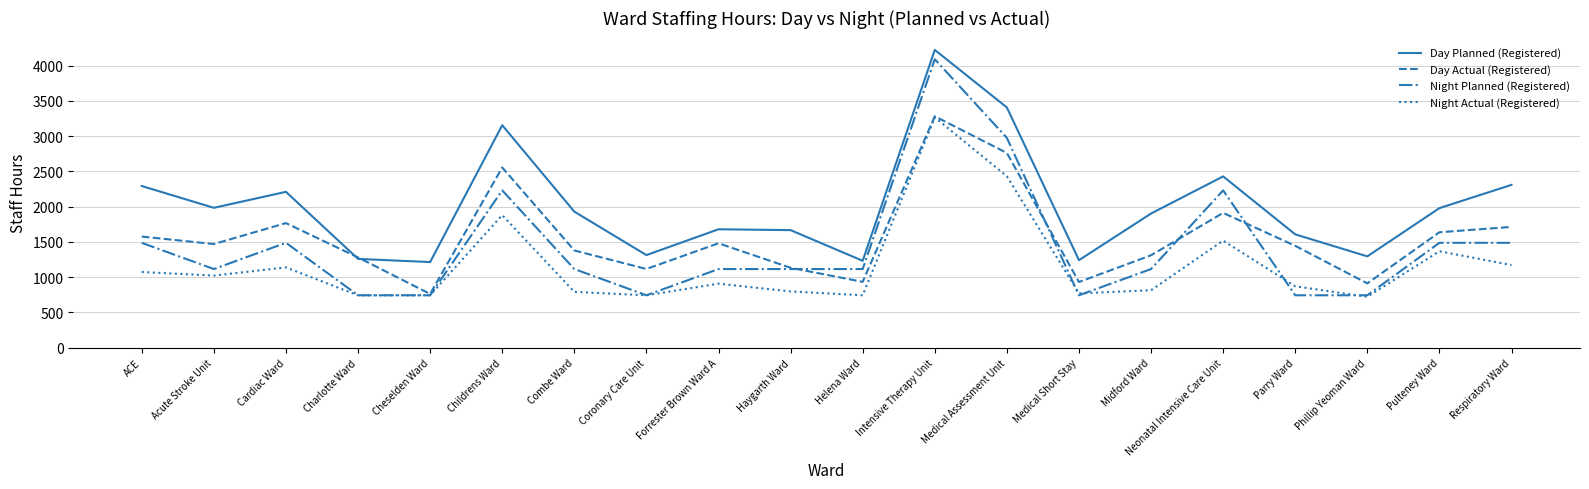

What are all the series names shown in the legend?

Day Planned (Registered), Day Actual (Registered), Night Planned (Registered), Night Actual (Registered)